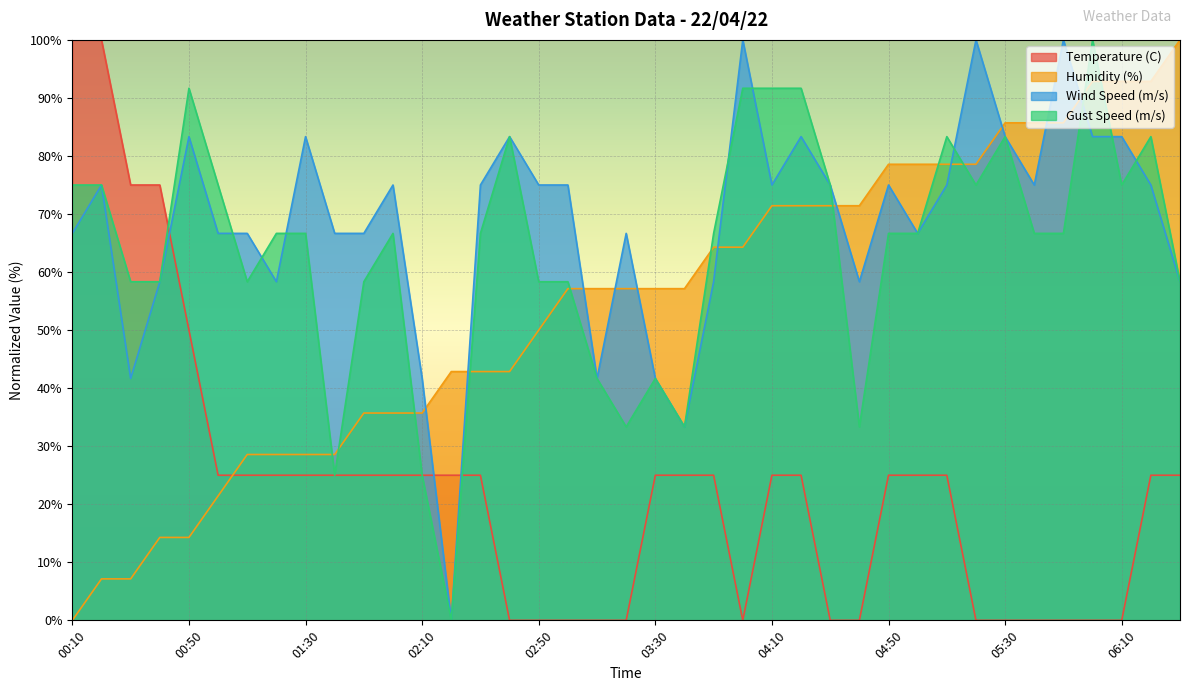

Where do Temperature (C) and Humidity (%) first cross each other?

01:00 and 01:10